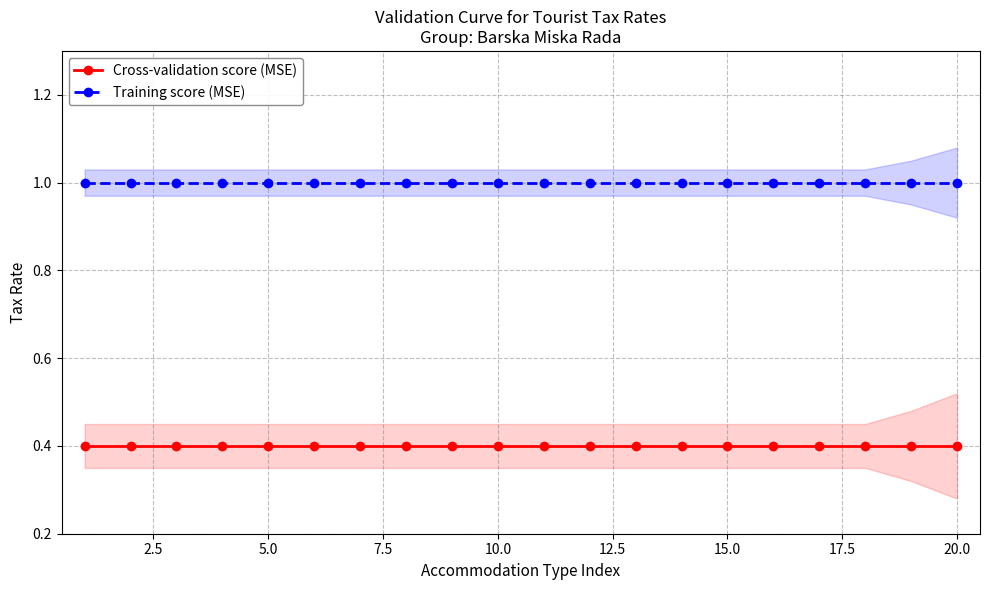

How many lines are shown in the chart?

2